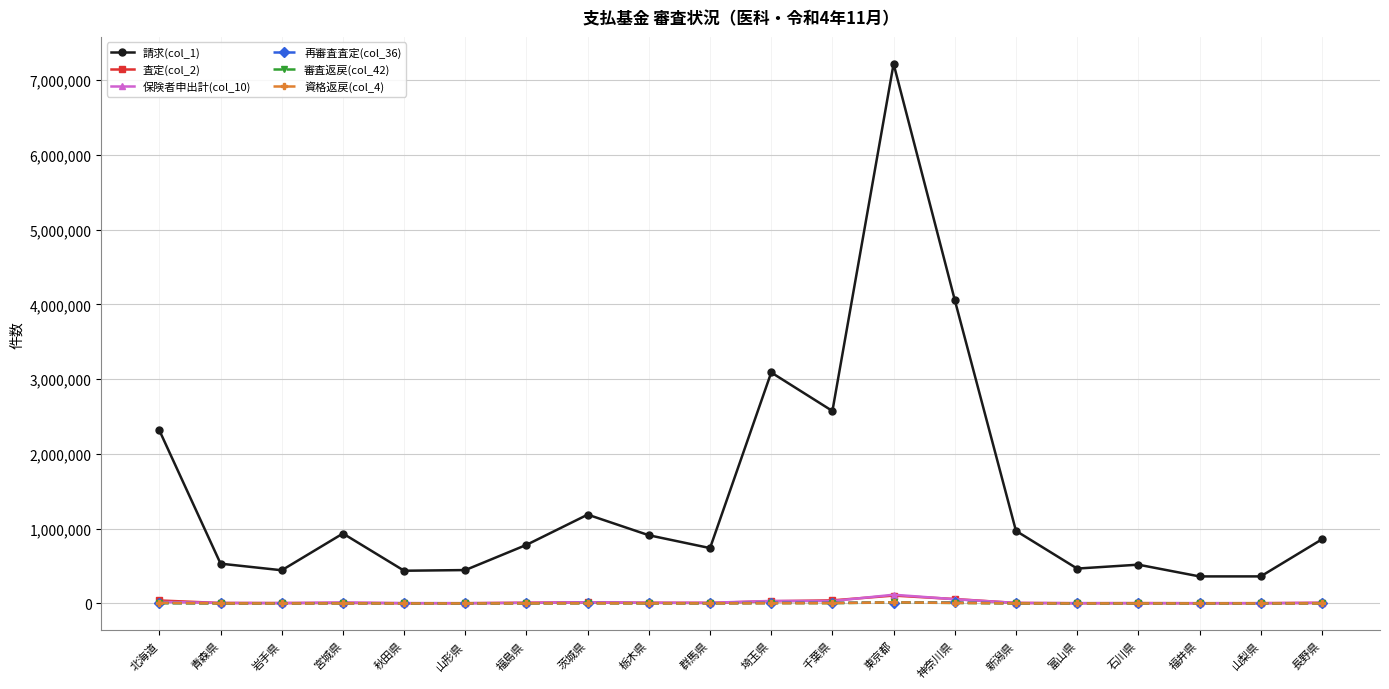

Which series has the largest total across all categories?

請求(col_1)